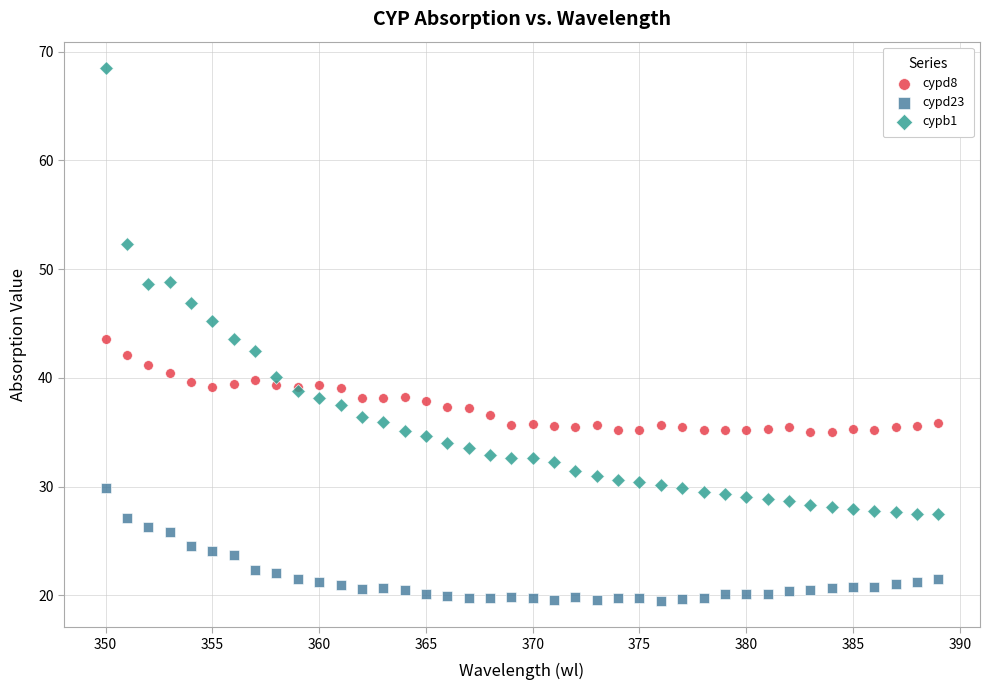

Which series contains the highest Y value?

cypb1